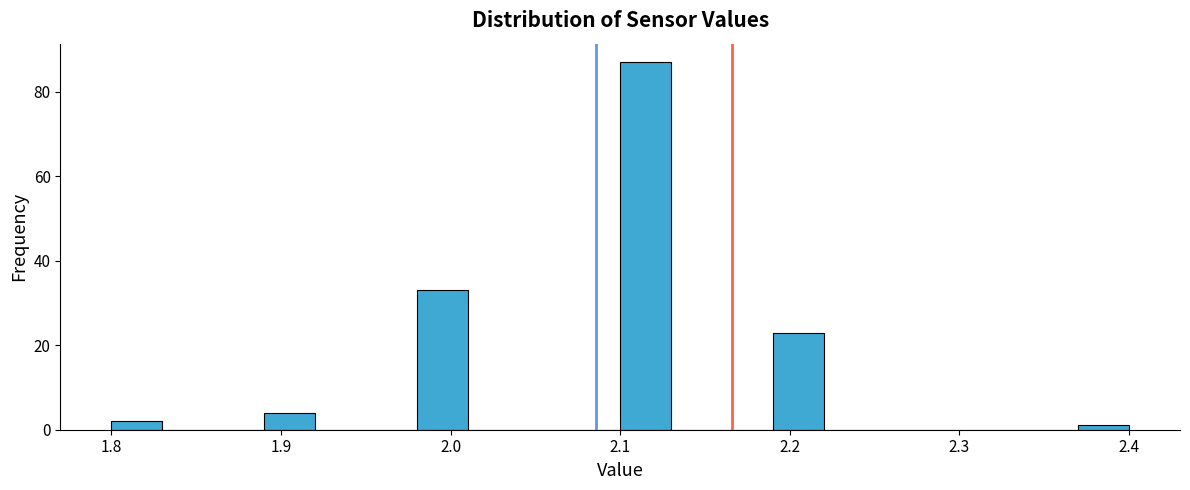

Around what value on the x-axis is the tallest bar? Give the approximate position of its centre, as read against the axis.

2.12